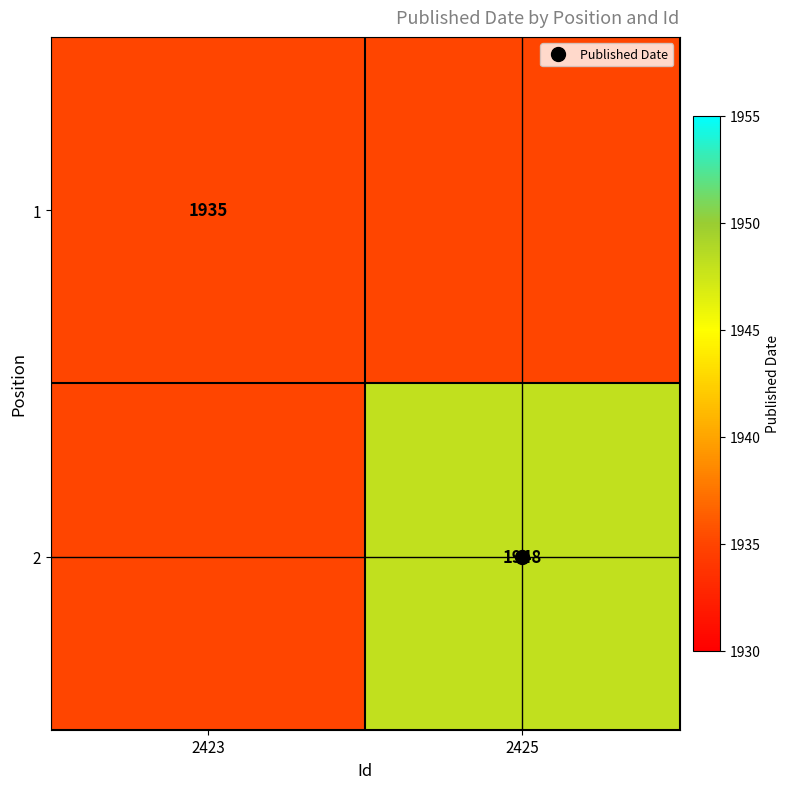

Rank the series by their average value, from lowest to highest.

1, 2